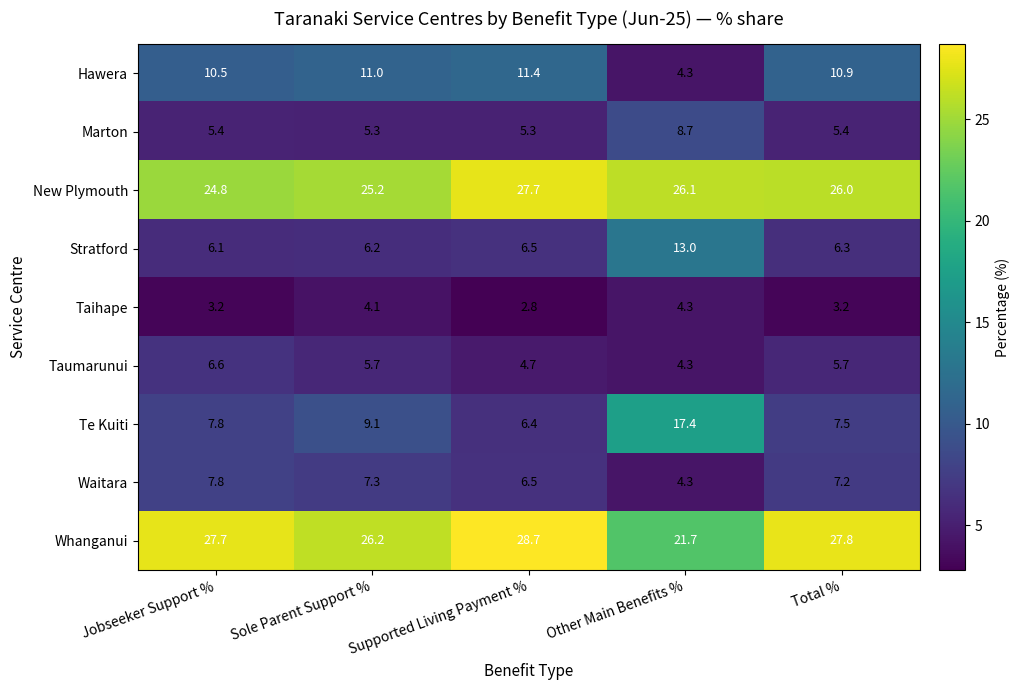

At how many categories does at least one series exceed 24?

5